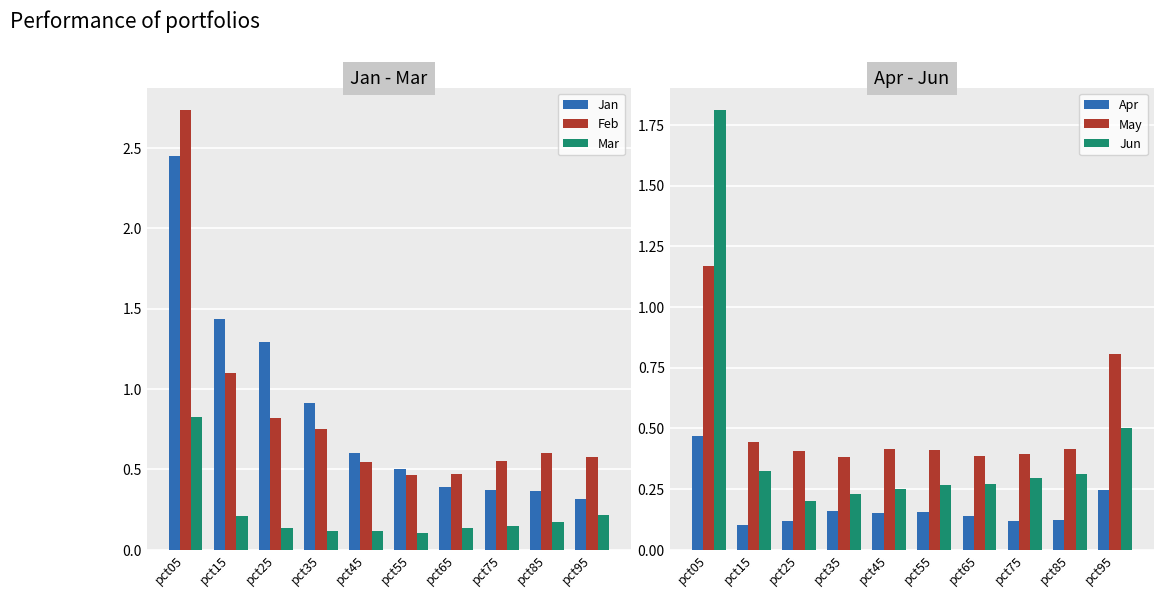

Reading left to right, extract all data points from this chart.

Jan: pct05=2.4	pct15=1.4	pct25=1.3	pct35=0.9	pct45=0.6	pct55=0.5	pct65=0.4	pct75=0.4	pct85=0.4	pct95=0.3
Feb: pct05=2.7	pct15=1.1	pct25=0.8	pct35=0.8	pct45=0.5	pct55=0.5	pct65=0.5	pct75=0.6	pct85=0.6	pct95=0.6
Mar: pct05=0.8	pct15=0.2	pct25=0.1	pct35=0.1	pct45=0.1	pct55=0.1	pct65=0.1	pct75=0.1	pct85=0.2	pct95=0.2
Apr: pct05=0.5	pct15=0.1	pct25=0.1	pct35=0.2	pct45=0.1	pct55=0.2	pct65=0.1	pct75=0.1	pct85=0.1	pct95=0.2
May: pct05=1.2	pct15=0.4	pct25=0.4	pct35=0.4	pct45=0.4	pct55=0.4	pct65=0.4	pct75=0.4	pct85=0.4	pct95=0.8
Jun: pct05=1.8	pct15=0.3	pct25=0.2	pct35=0.2	pct45=0.2	pct55=0.3	pct65=0.3	pct75=0.3	pct85=0.3	pct95=0.5